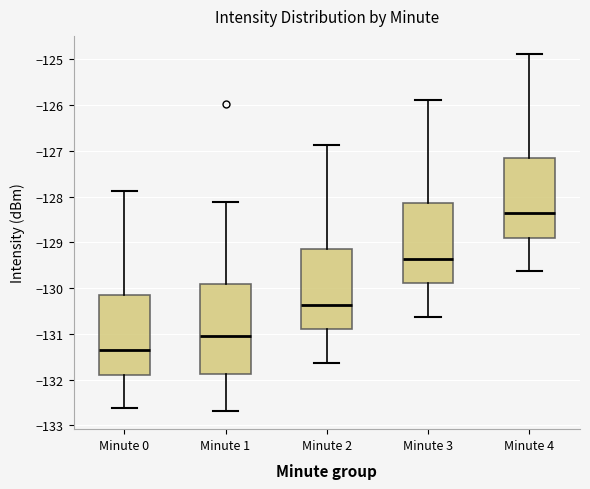

Comparing the boxes themselves (not the whiskers), which one is the tallest?

Minute 1